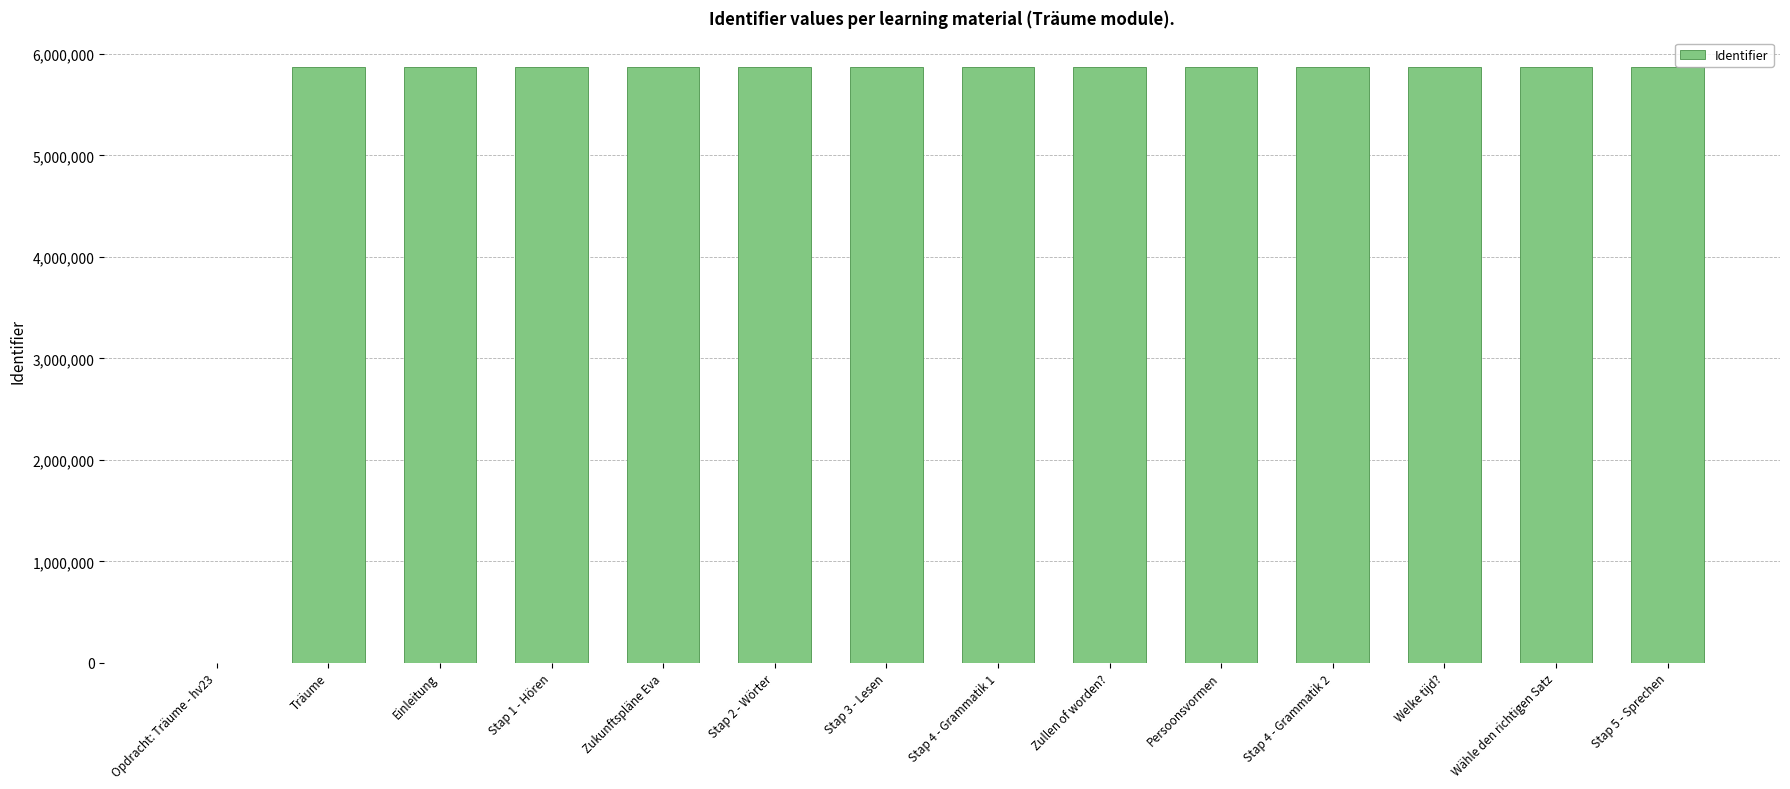

True or false: the data shows 5869766 at Einleitung.

True